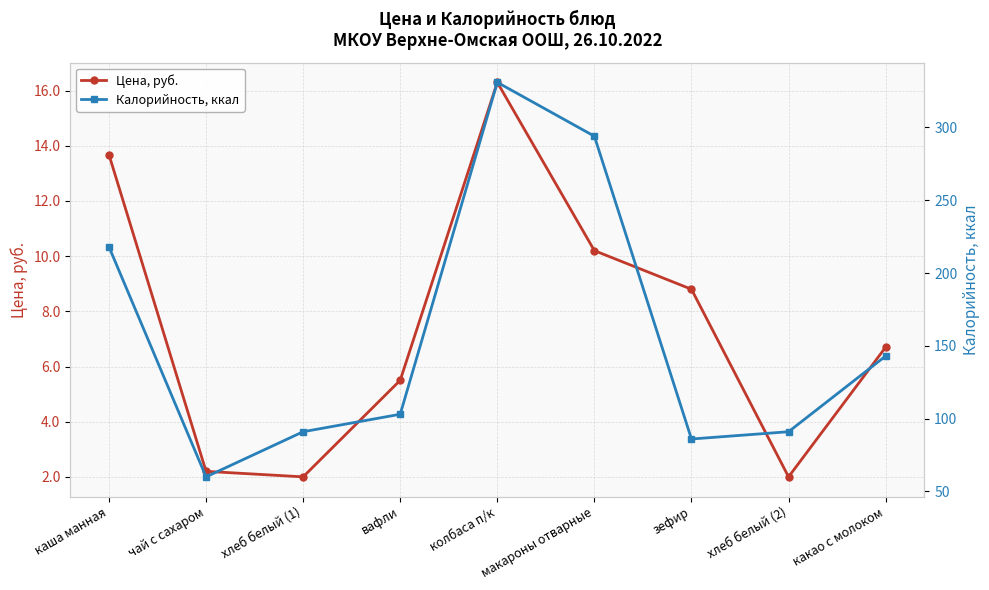

What is the greatest value displayed?

331.0